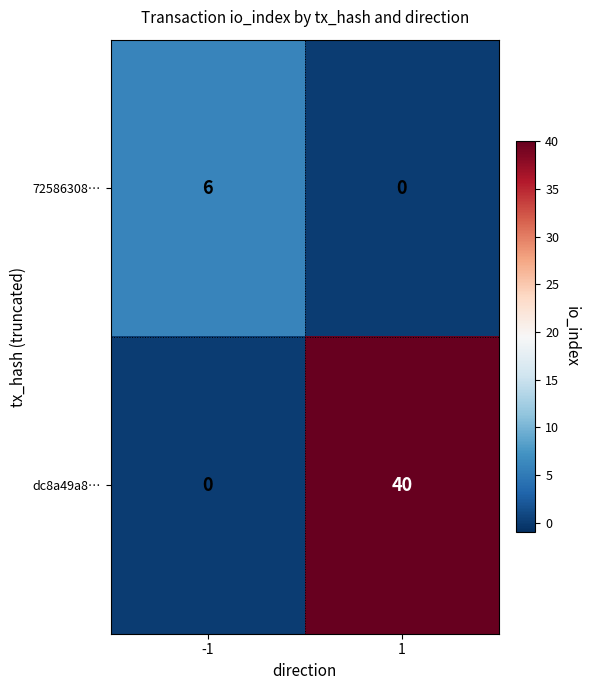

Which series has the largest range (max minus min)?

dc8a49a8…